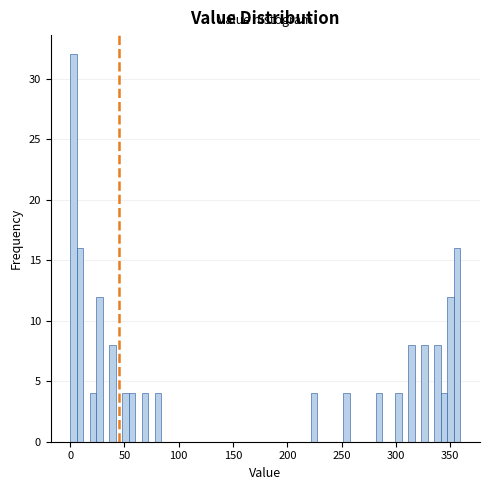

Around what value on the x-axis is the tallest bar? Give the approximate position of its centre, as read against the axis.

5